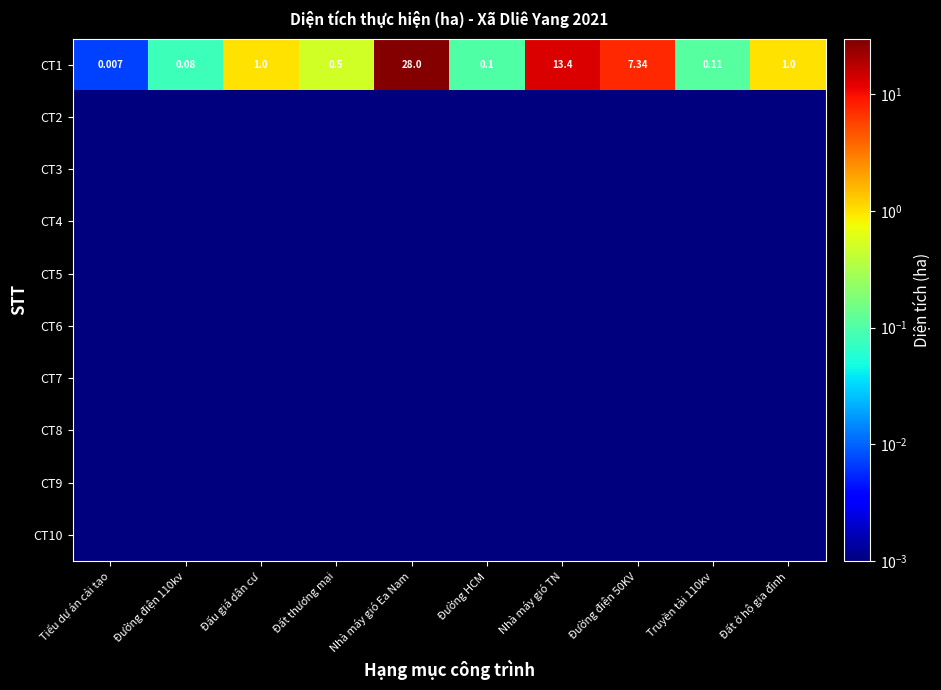

At how many categories does at least one series exceed 24?

1